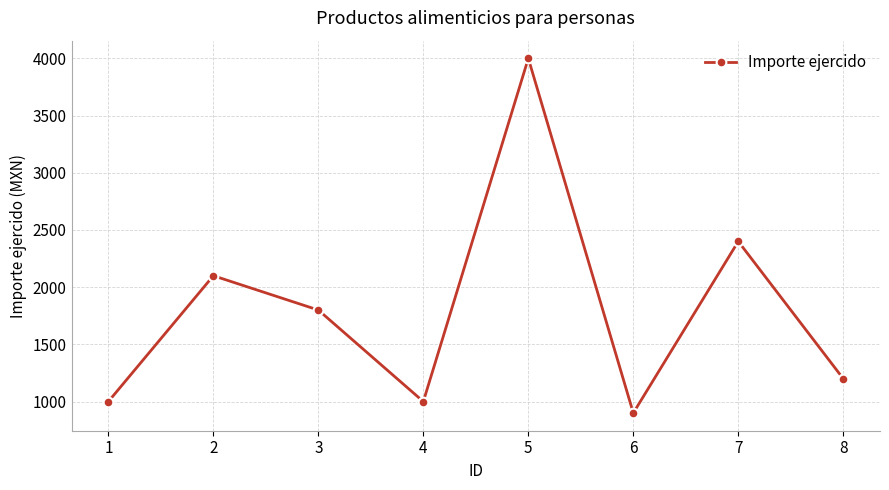

How many data points are less than 1800?

4